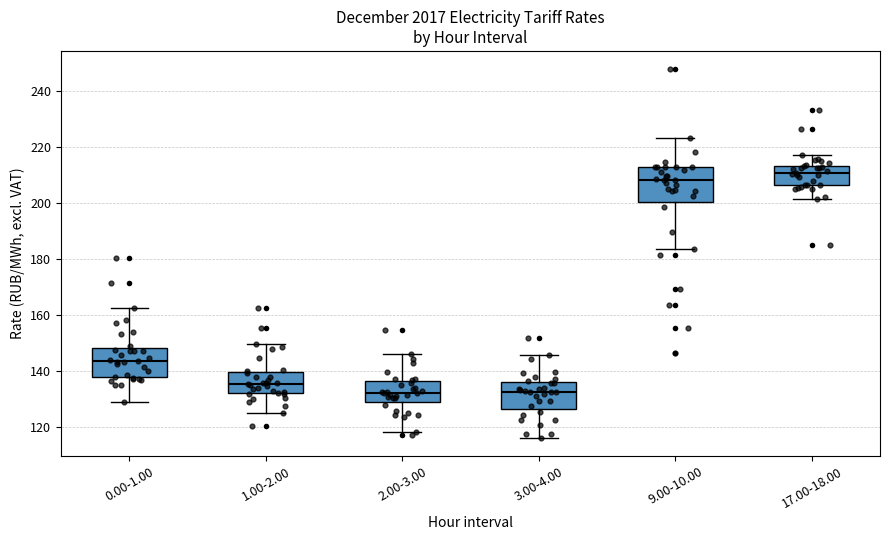

Reading left to right, read every box against the y-axis: the position of its median line, the range the box covers, and the ends of its whiskers. The values are not printed on the chart, so give them approximately, as read against the axis.

0.00-1.00: median 144, box 138 to 148, whiskers 128 to 162
1.00-2.00: median 136, box 132 to 140, whiskers 126 to 150
2.00-3.00: median 132, box 128 to 136, whiskers 118 to 146
3.00-4.00: median 132, box 126 to 136, whiskers 116 to 146
9.00-10.00: median 208, box 200 to 212, whiskers 184 to 224
17.00-18.00: median 210, box 206 to 214, whiskers 202 to 216